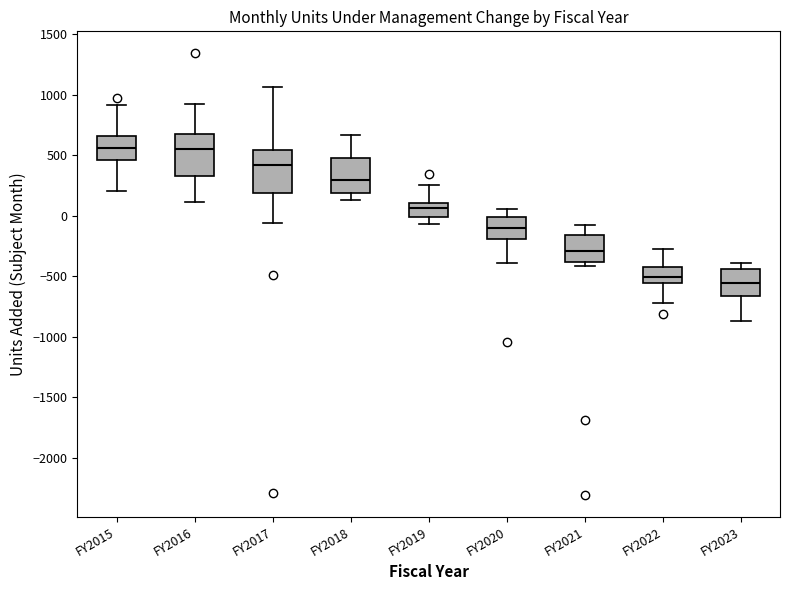

Where does the lower whisker of the box for FY2016 end on the y-axis? The values are not printed on the chart, so give them approximately, as read against the axis.

100